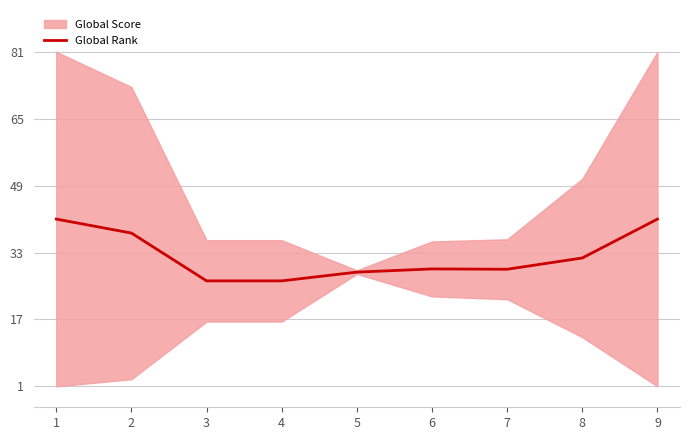

What is the value of the 2nd point from the left?

37.7